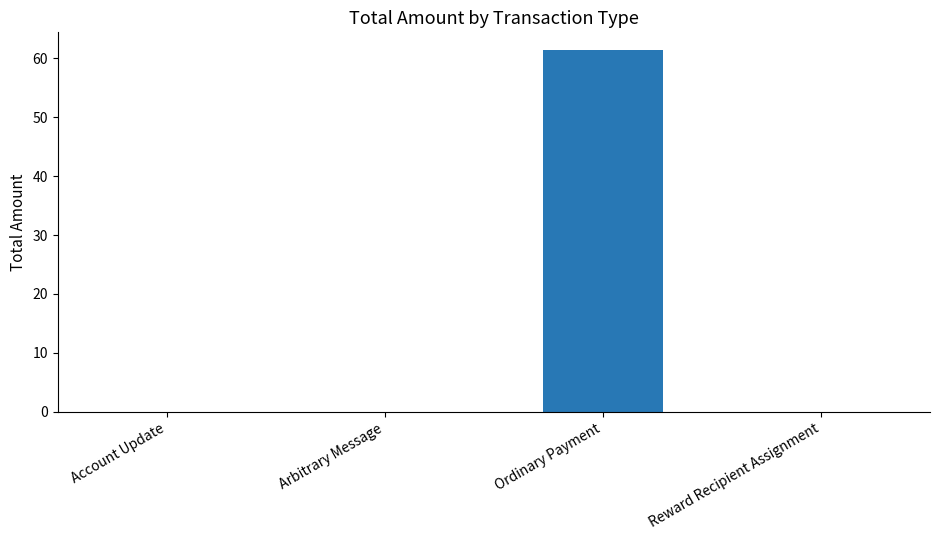

Reading left to right, list all the values displayed in this chart.

0.0	0.0	61.4	0.0